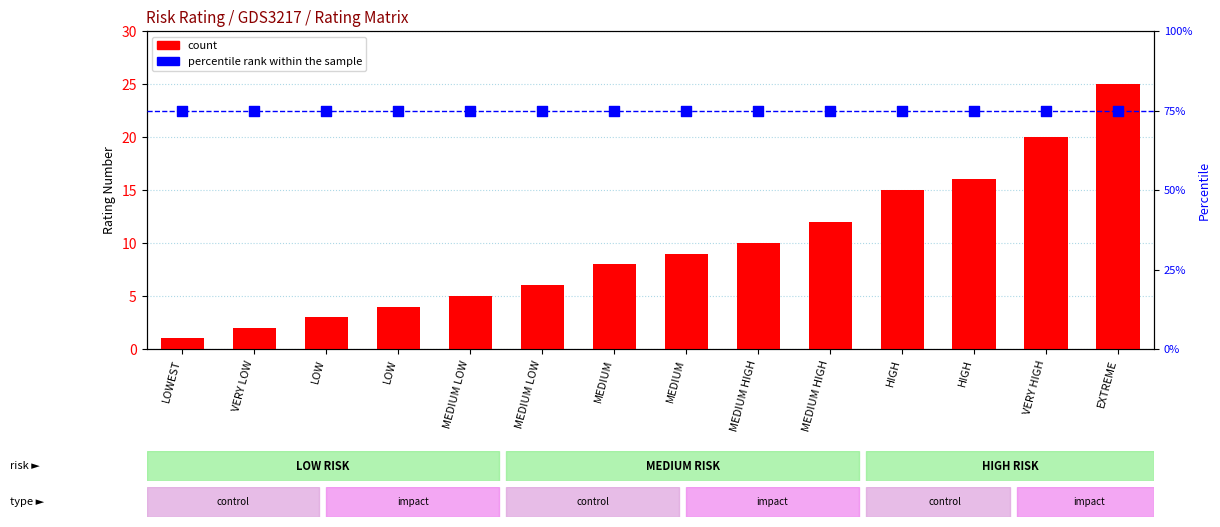

At how many categories does at least one series exceed 61?

14